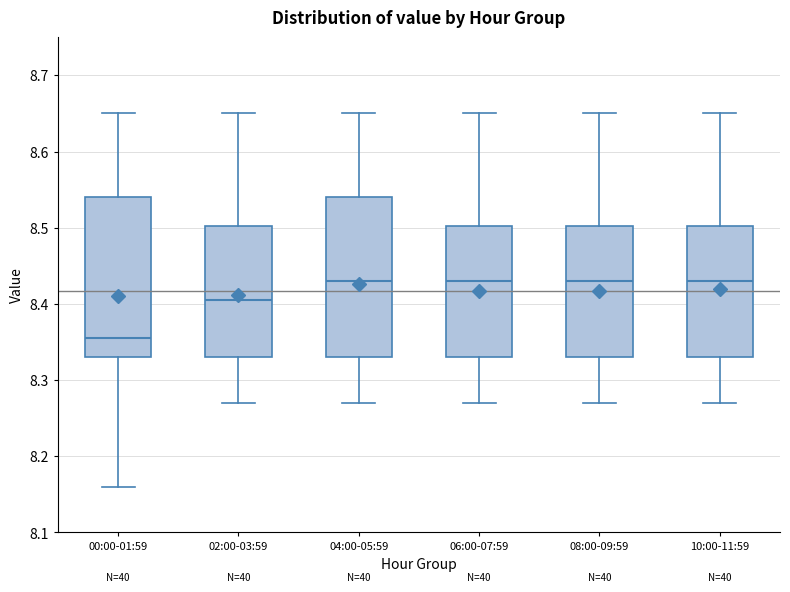

Where is the lower edge of the box for 06:00-07:59 on the y-axis? The values are not printed on the chart, so give them approximately, as read against the axis.

8.33